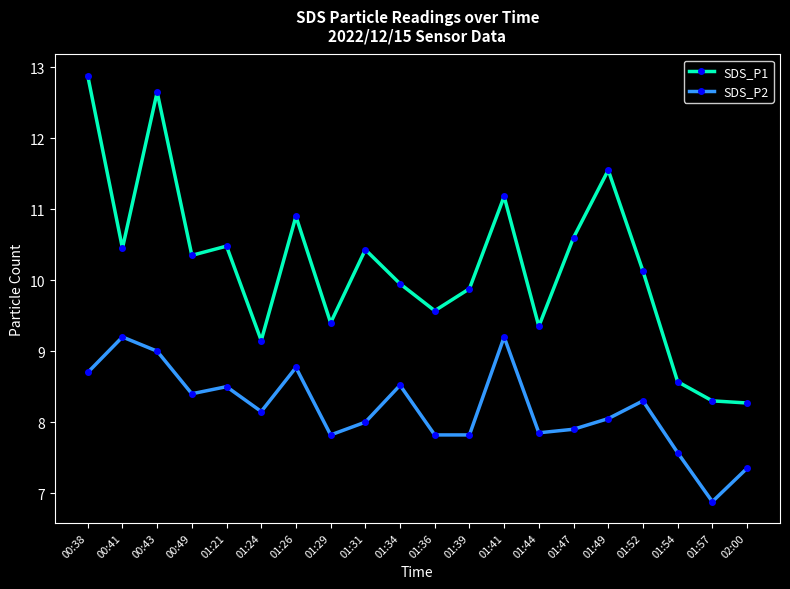

Where is SDS_P1 nearest to the value 10?

01:34